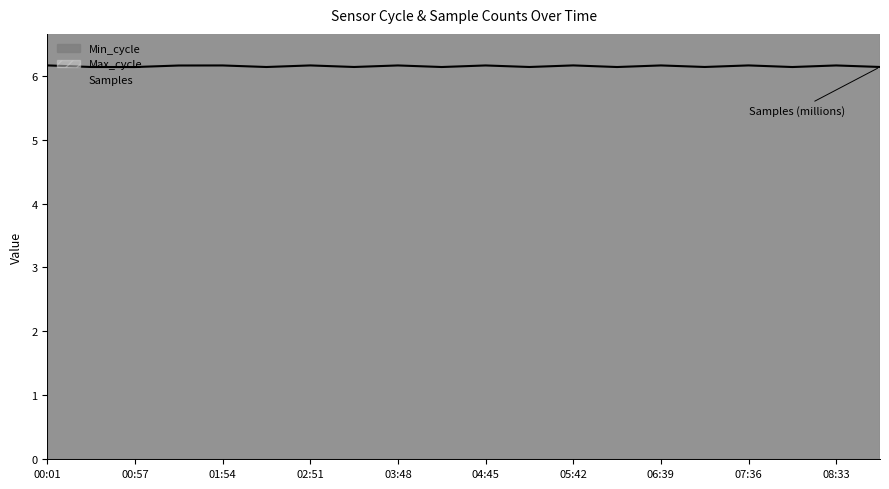

What is the maximum value shown in the chart?

20.3